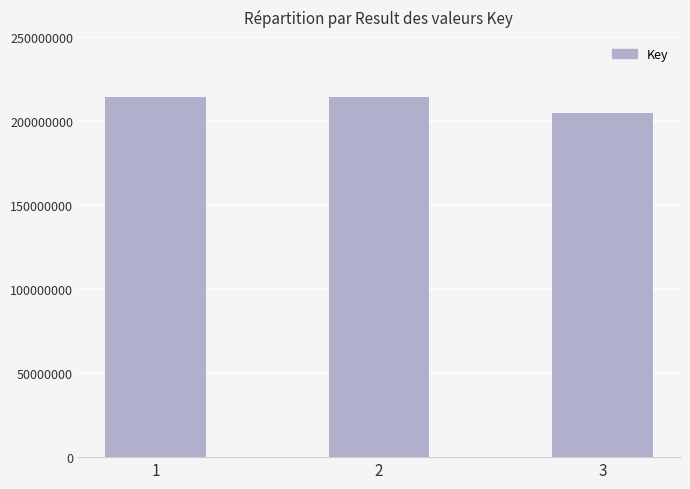

The value at 1 is 214484057. True or false?

True